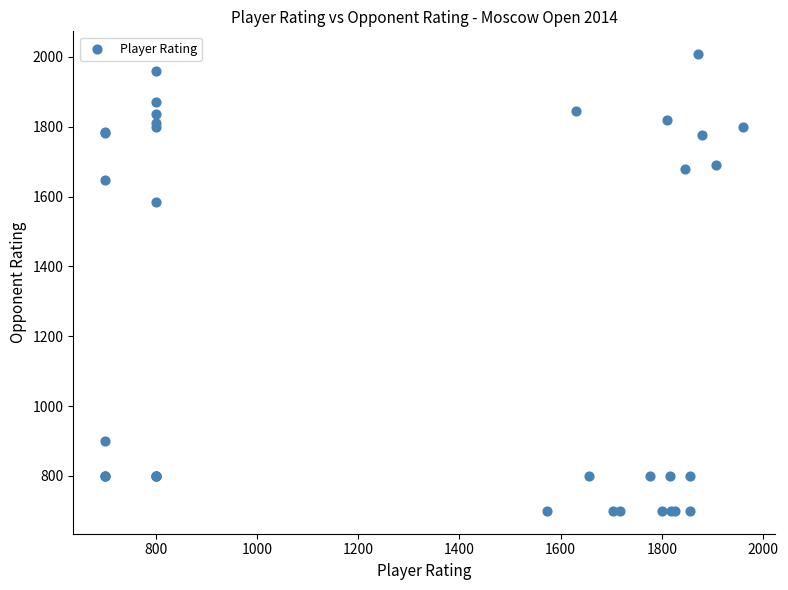

What Y value in the scatter plot is closest to 1354?

1584